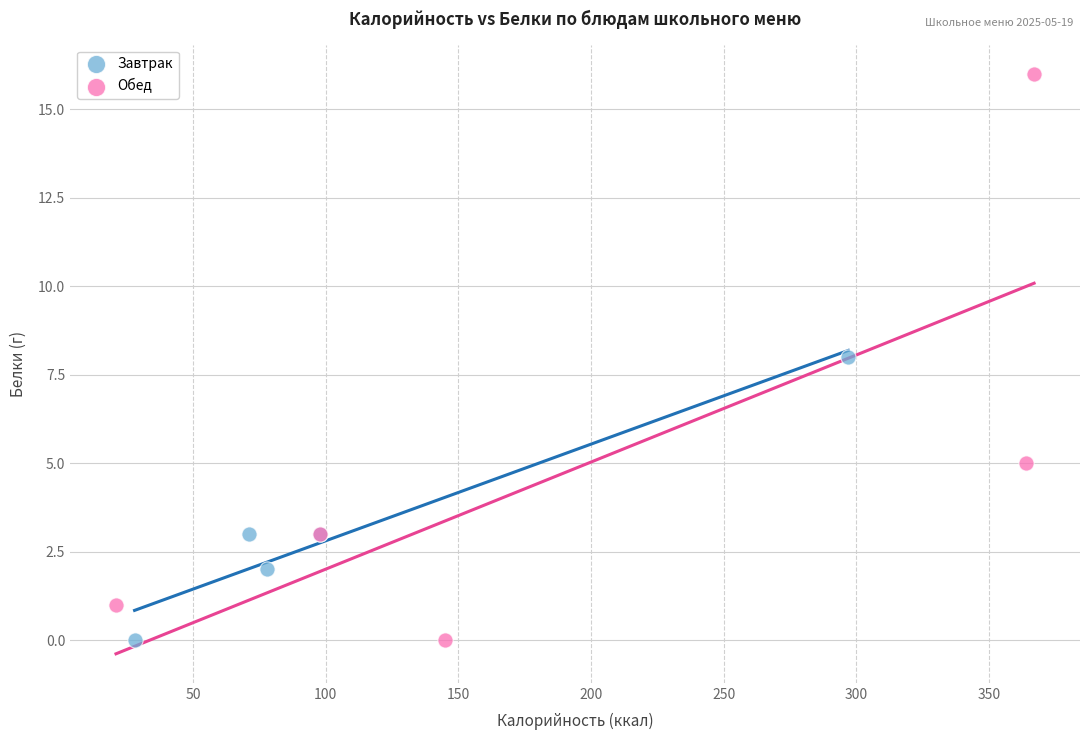

Which series has the largest Y range (max minus min)?

Обед